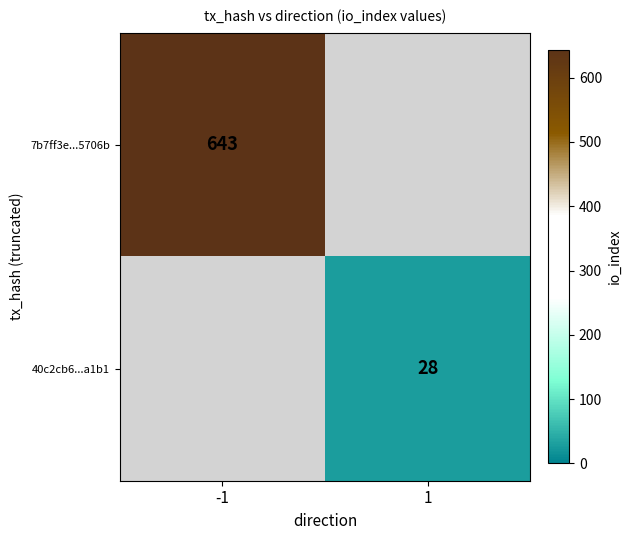

Between 1 and -1, which is larger?

-1